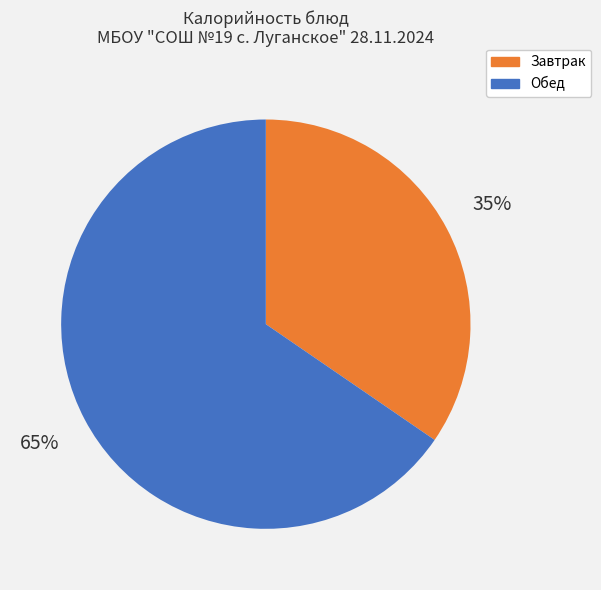

The Завтрак slice represents 42% of the pie. True or false?

False